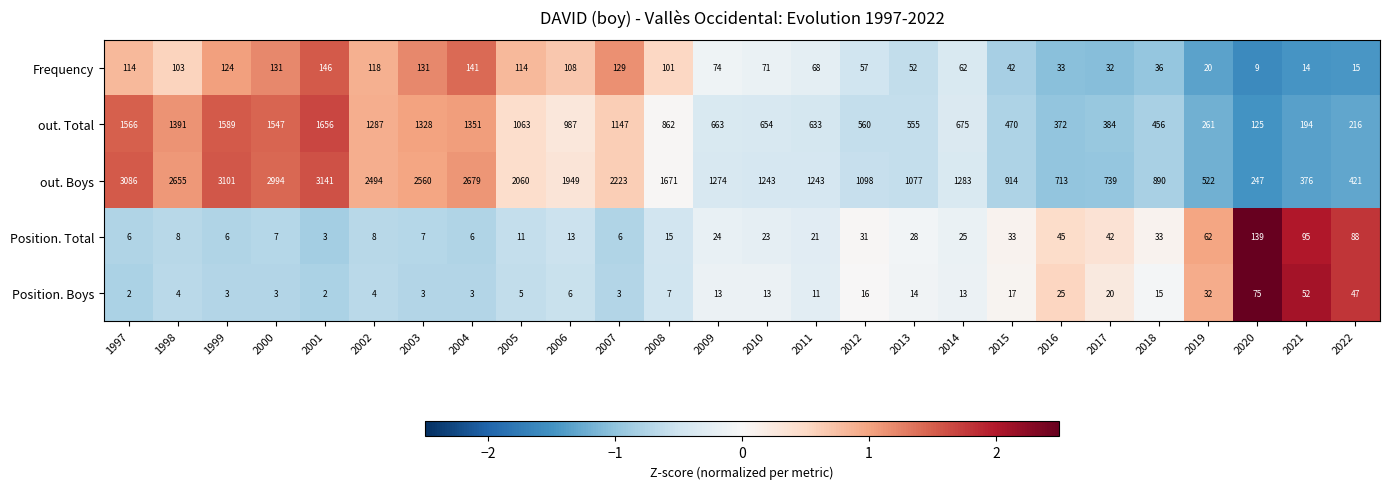

Where does the out. Boys series first go above 1283?

1997